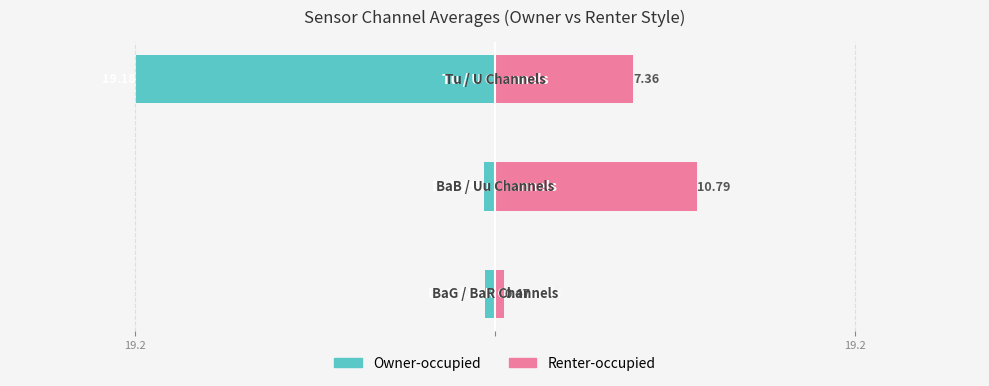

At how many categories does at least one series exceed -16?

3